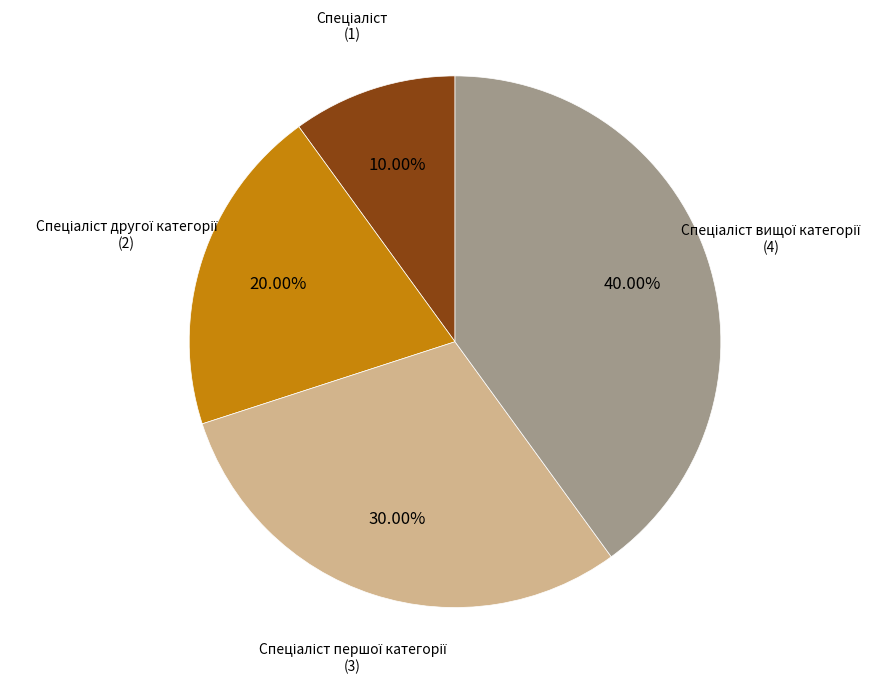

Does any single category account for the majority?

No